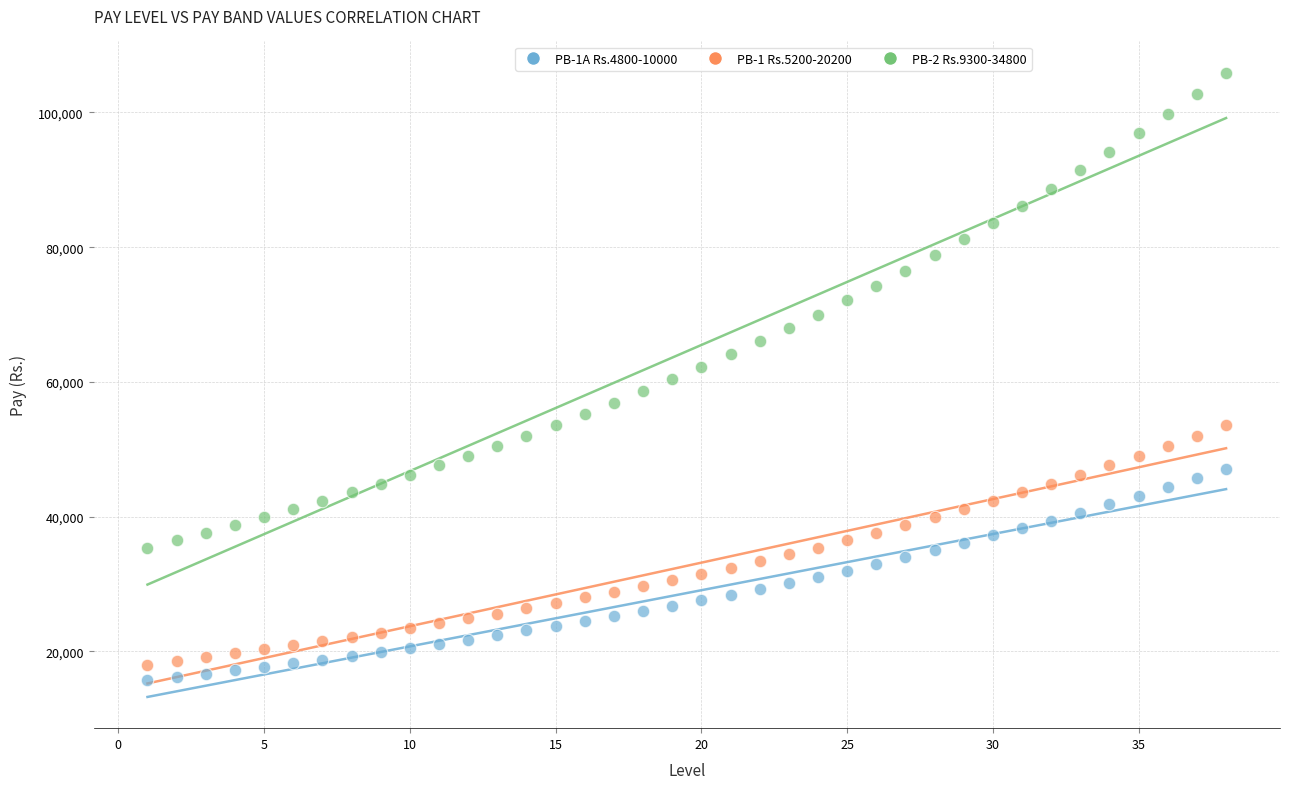

Which series has the widest spread of Y values?

PB-2 Rs.9300-34800